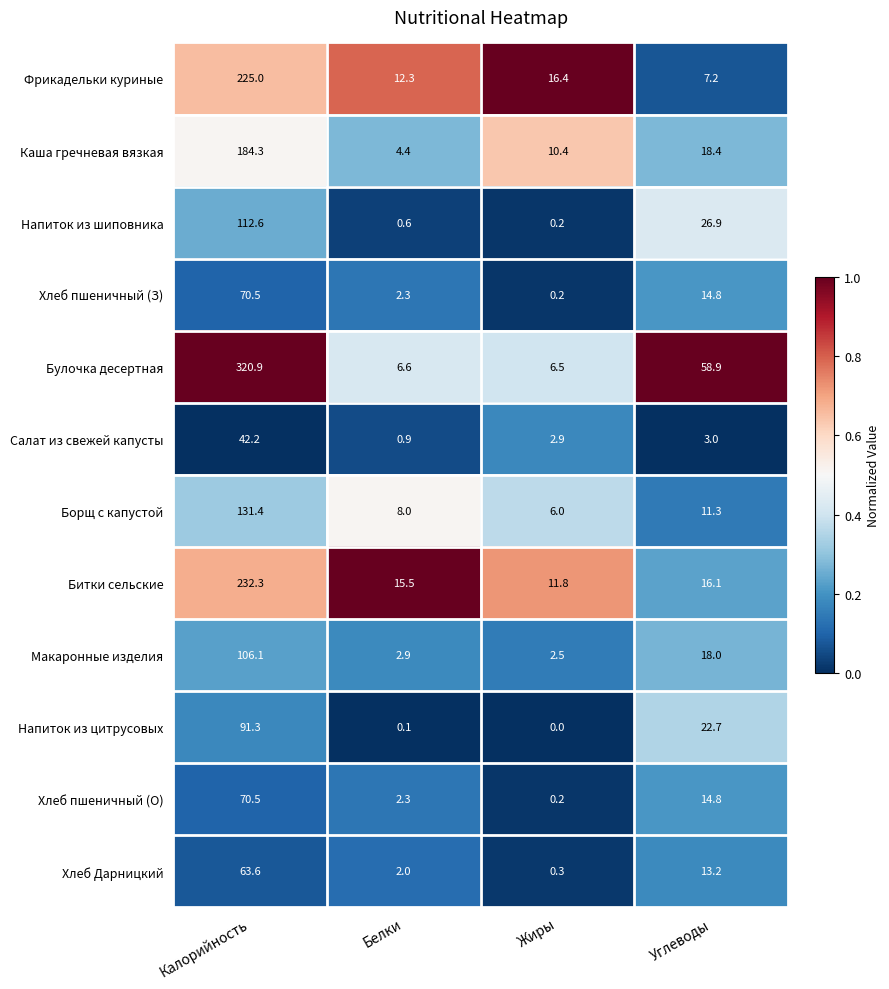

What is the sum of the Напиток из шиповника values at Калорийность and Углеводы?

139.5